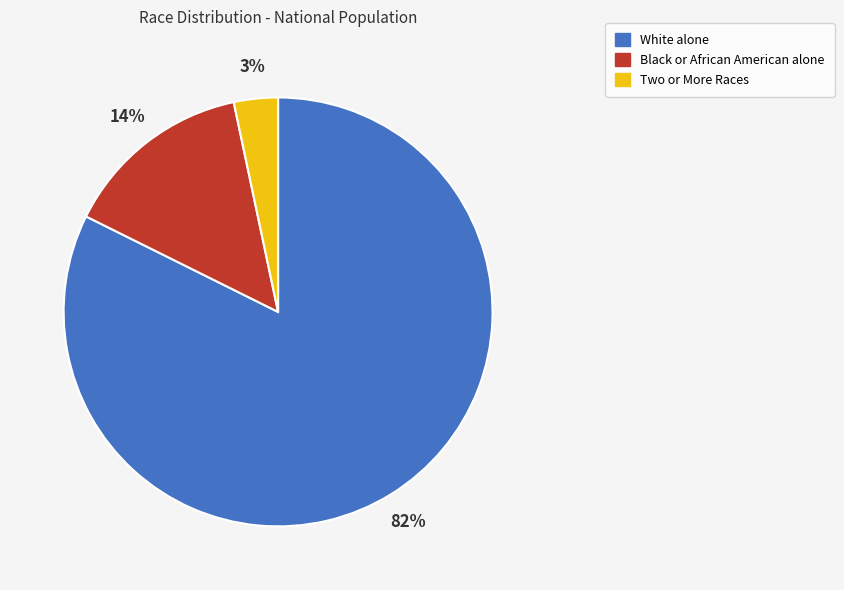

Is it true that Black or African American alone is 26% of the pie?

False